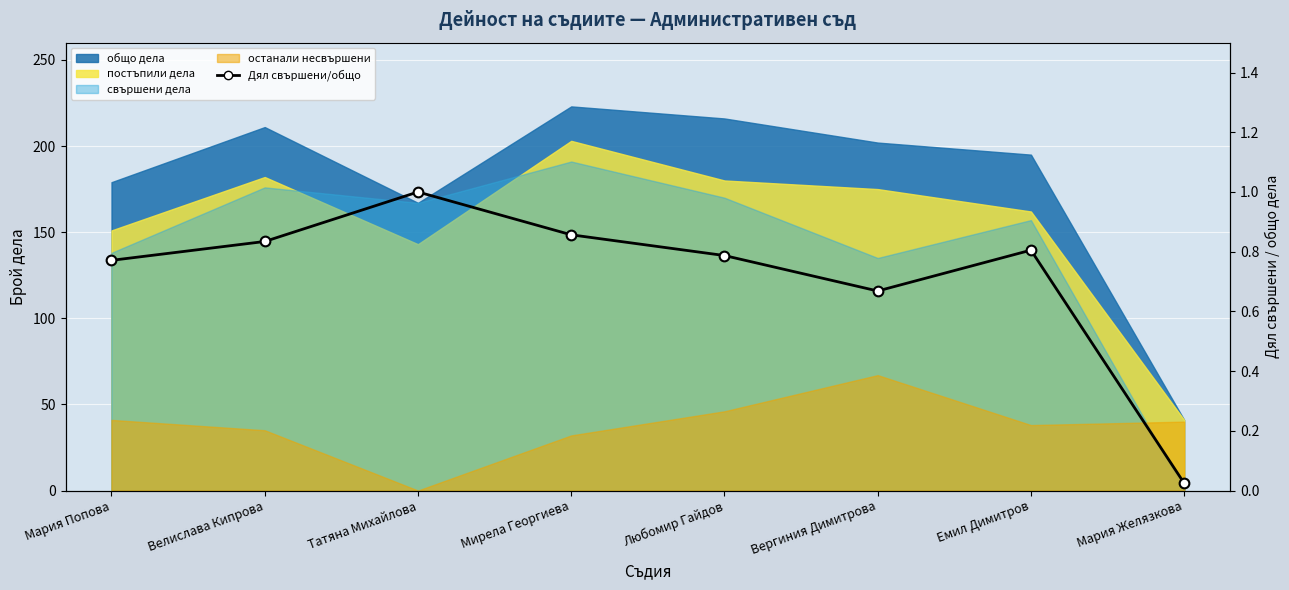

What is the average value?

0.7